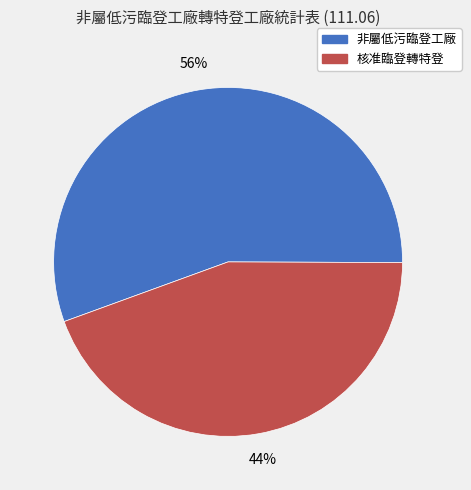

Does any single category account for the majority?

Yes